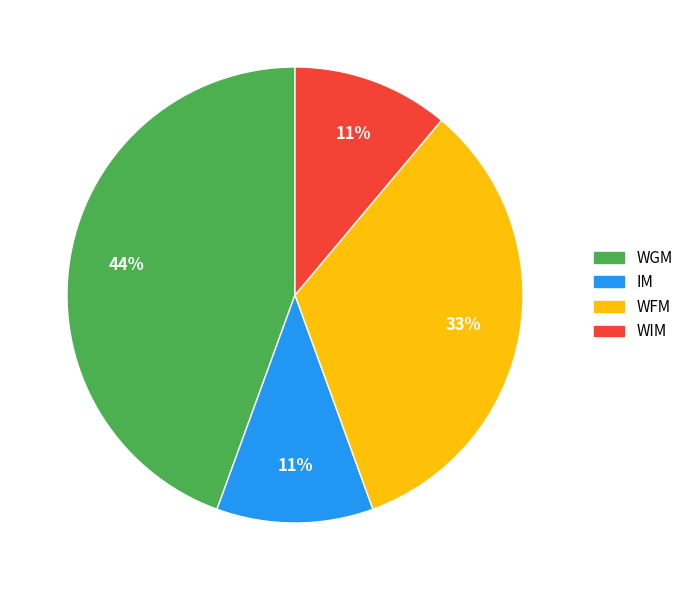

Does any single category account for the majority?

No